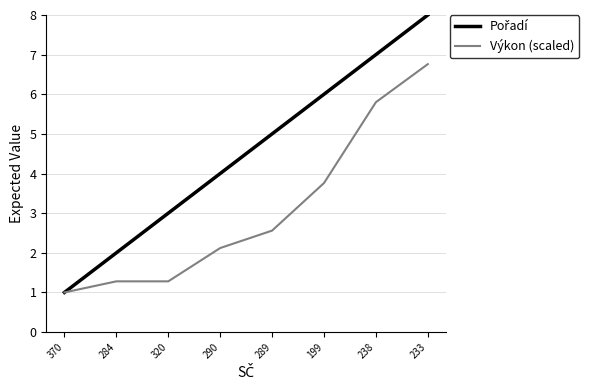

What is the difference between the highest and lowest values at 284?

0.7